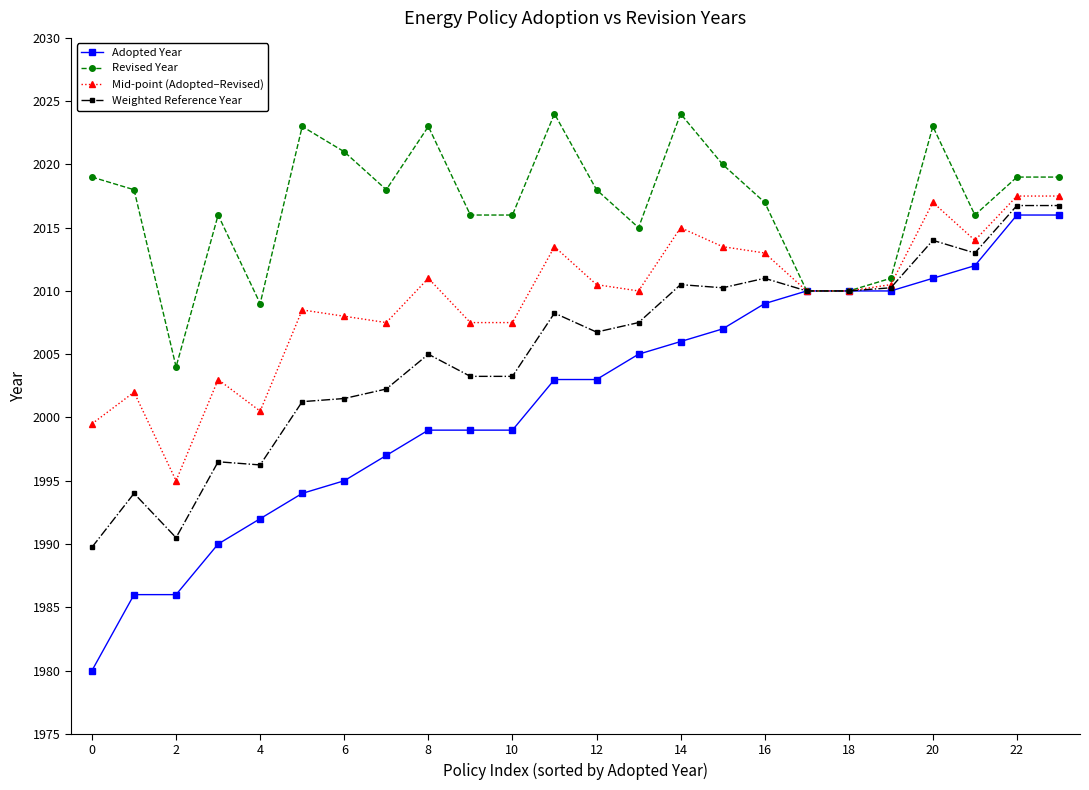

Which series has the widest spread of values?

Adopted Year